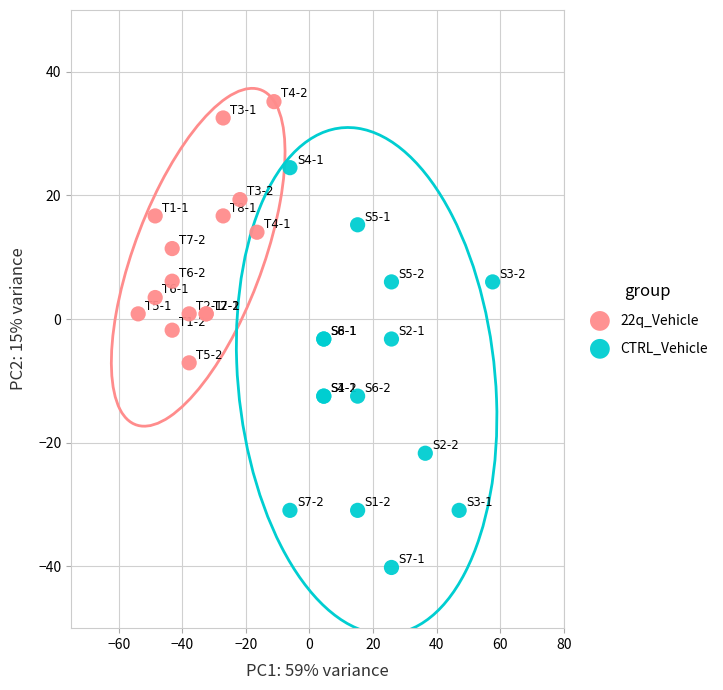

Which series reaches the maximum Y coordinate?

22q_Vehicle